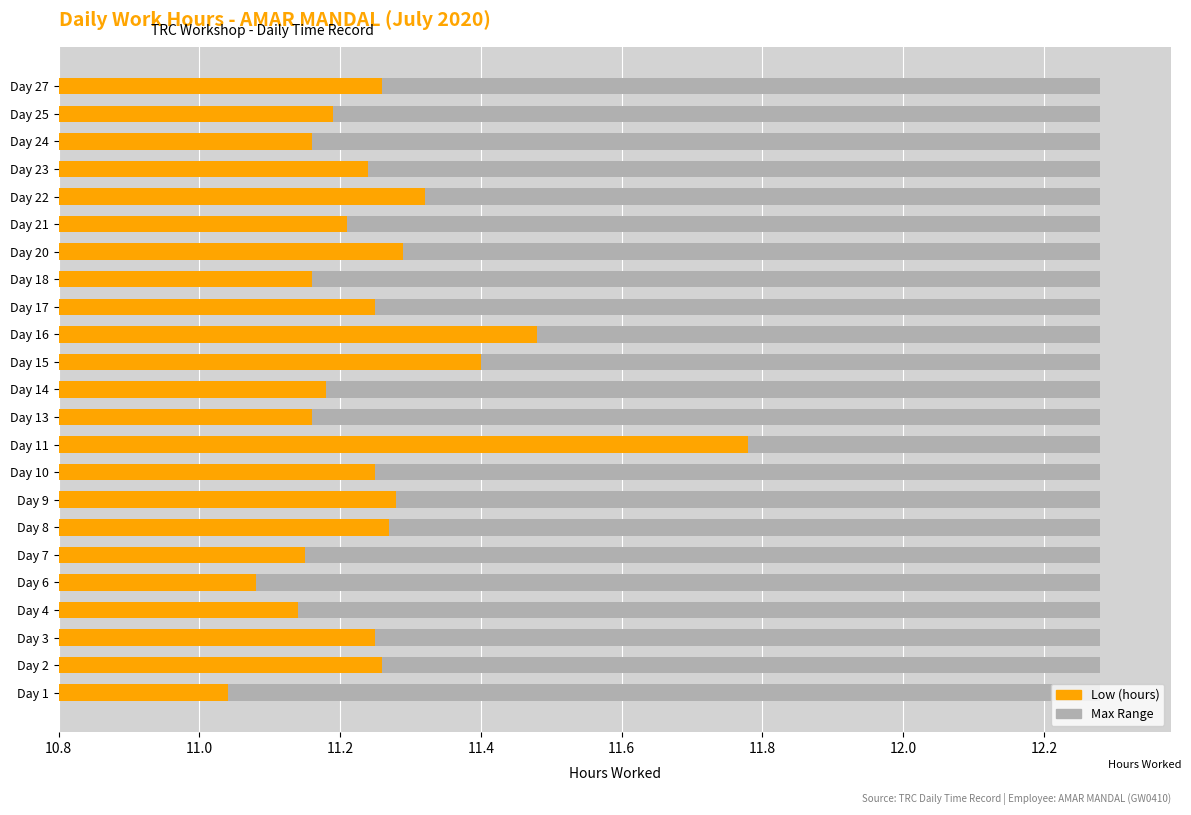

The chart shows a value of 3.4 at Day 16. True or false?

False